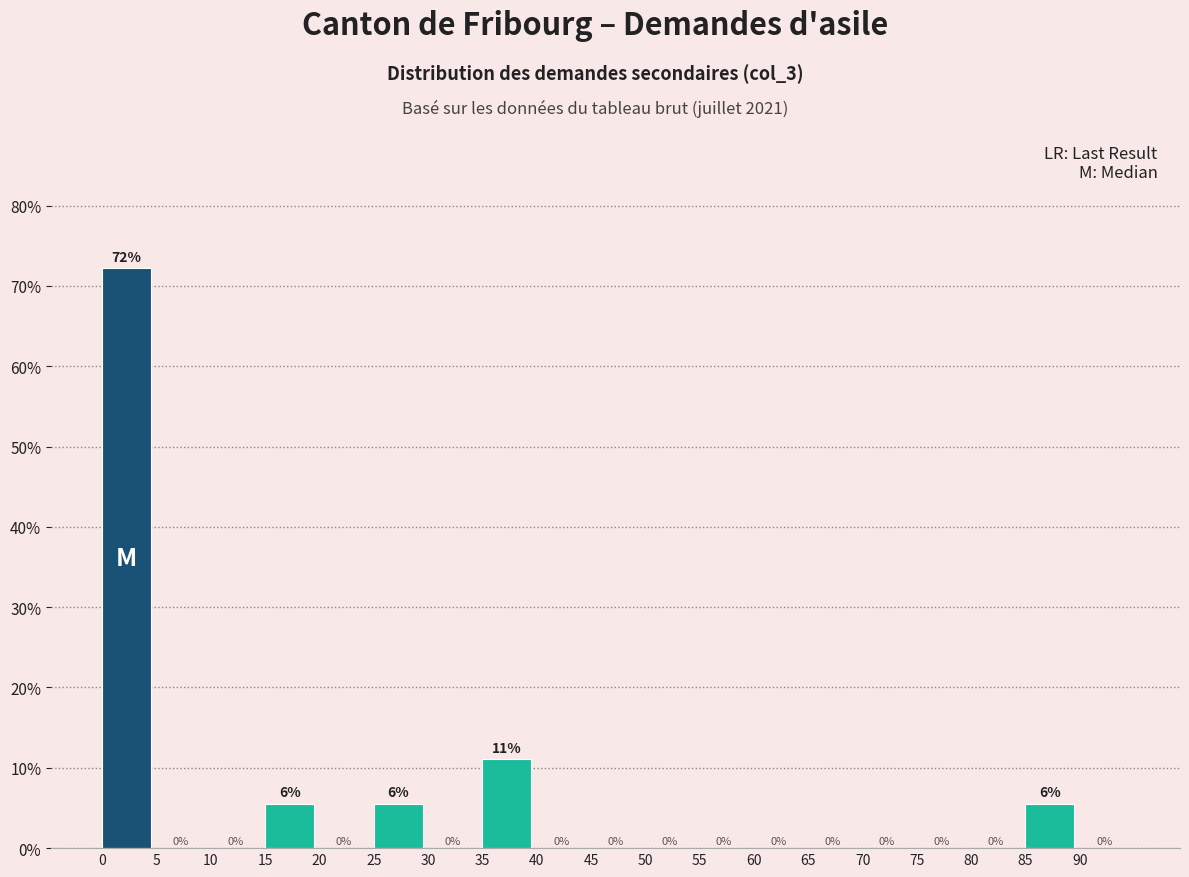

Which range on the x-axis has the tallest bar?

0 to 5